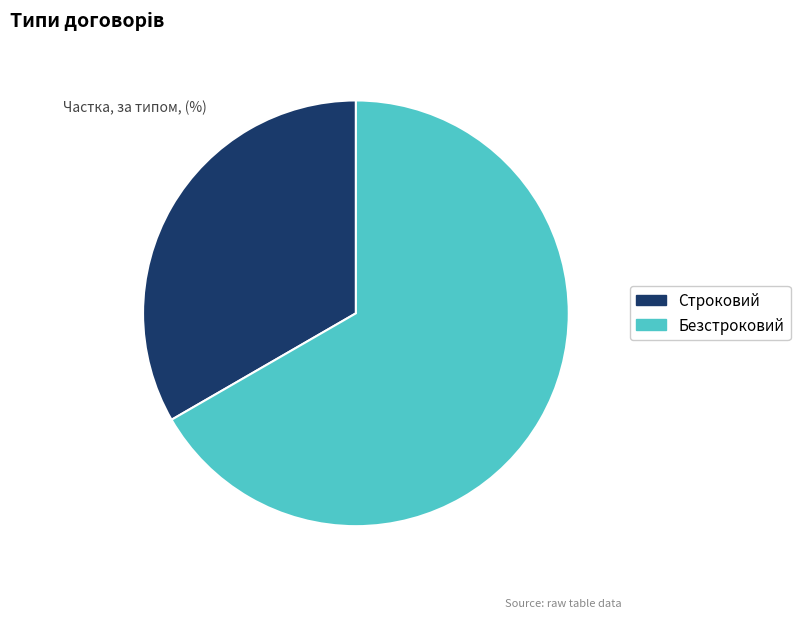

Which slice represents more than half of the pie?

Безстроковий